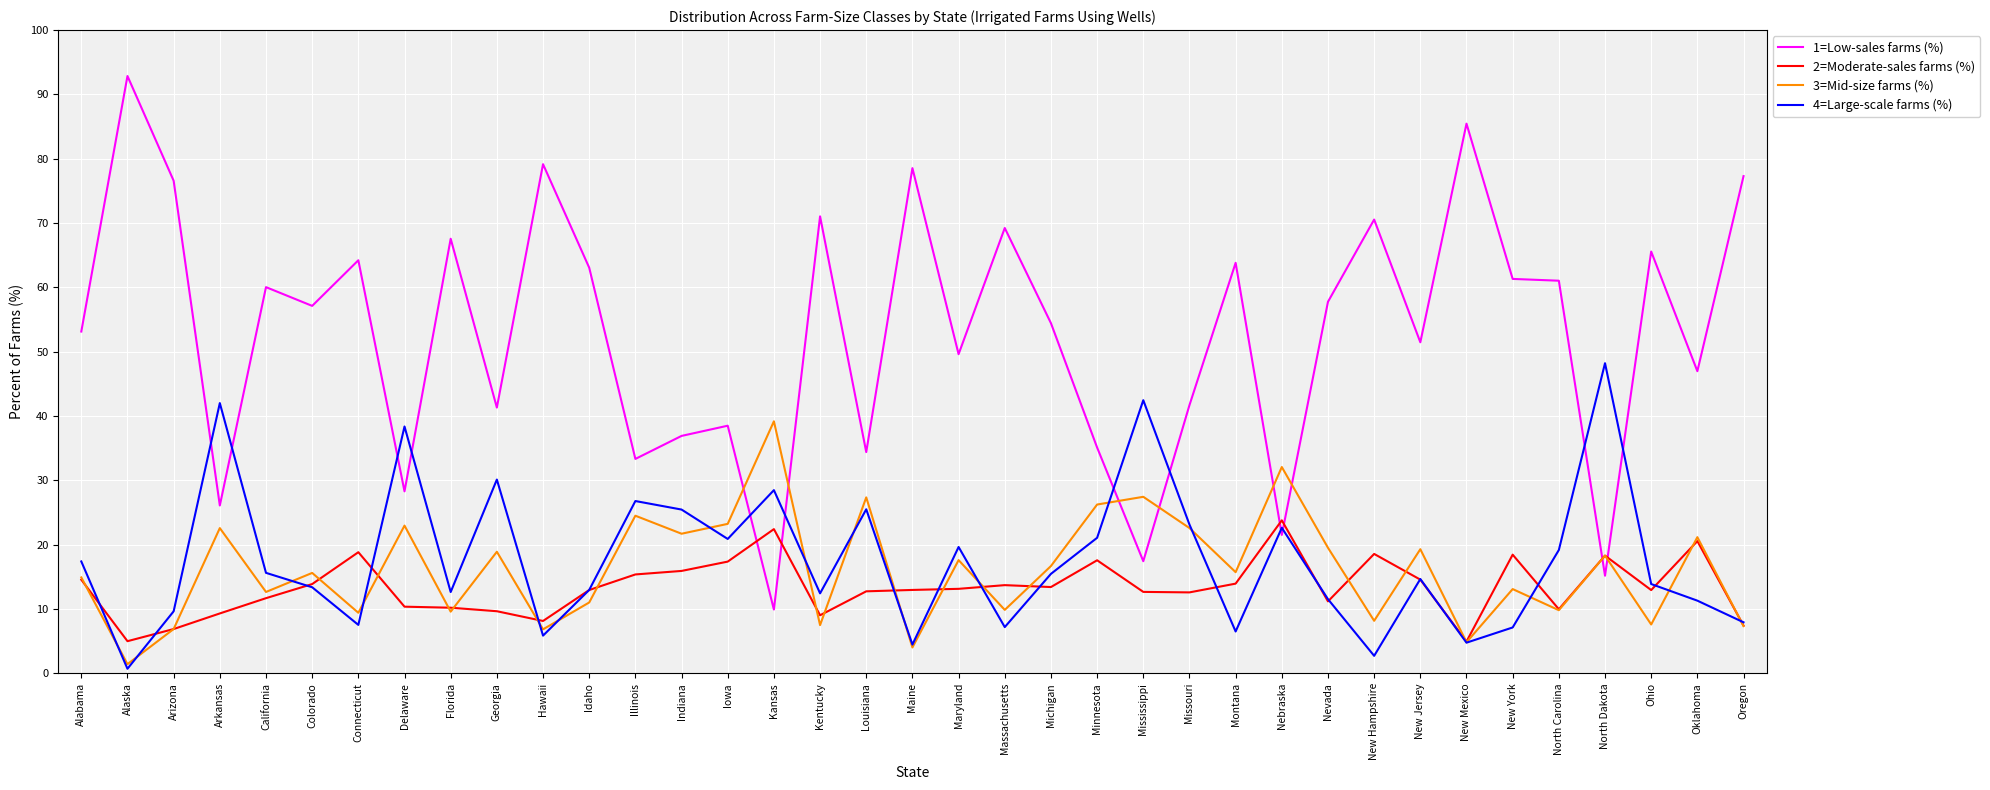

Which series has the widest spread of values?

1=Low-sales farms (%)